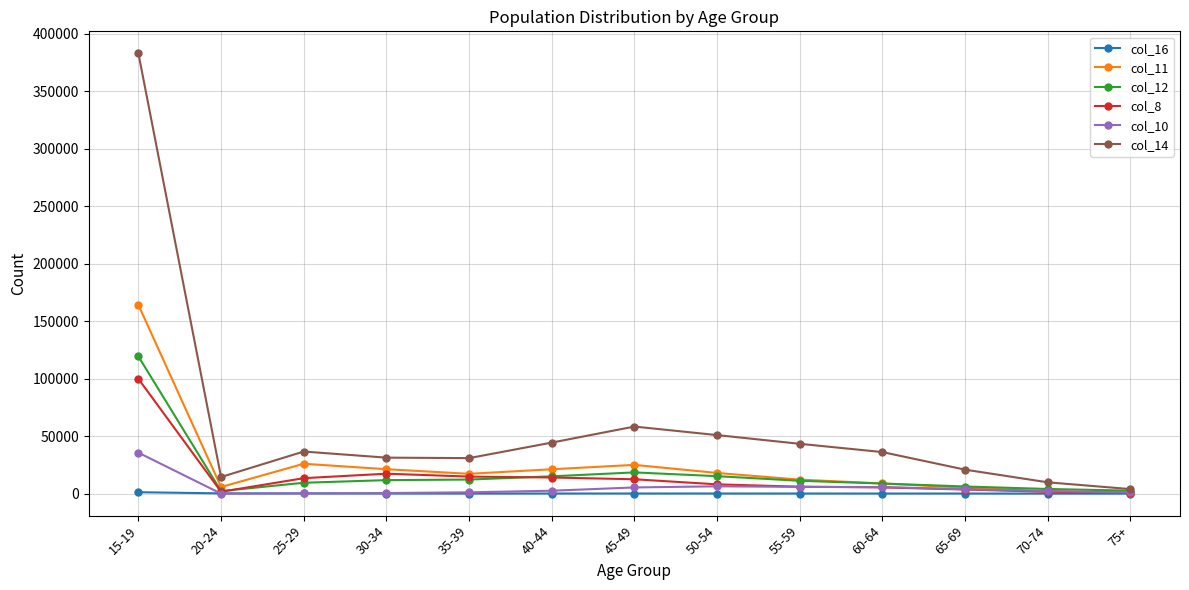

At which label does col_8 first exceed 8078?

15-19